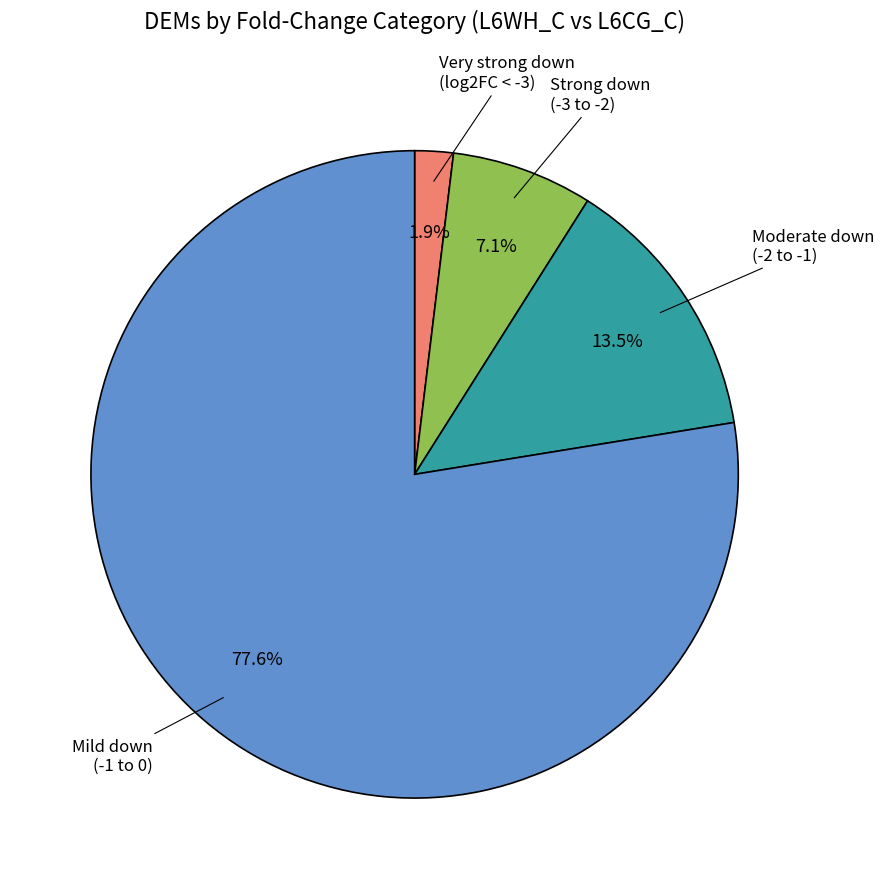

Is there a majority slice in this chart?

Yes